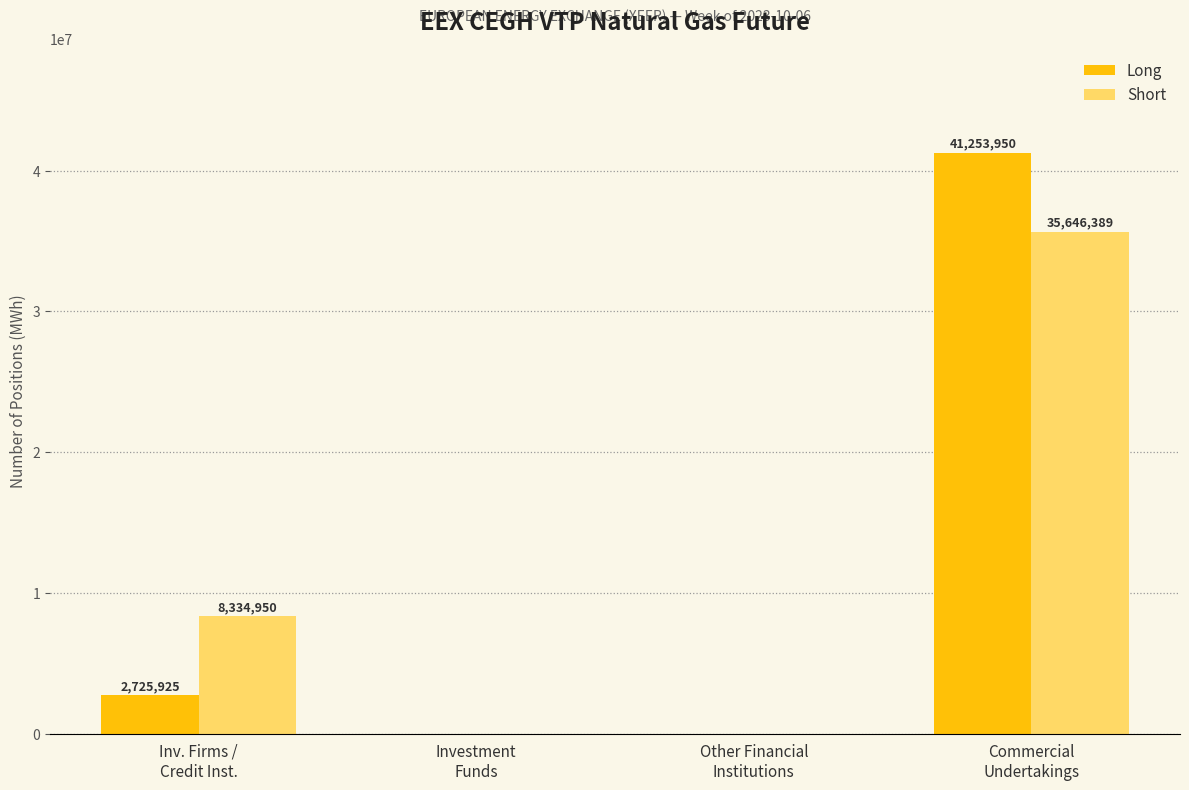

Reading left to right, list all the values displayed in this chart.

Long: 2725925	0	0	41253950
Short: 8334950	0	0	35646389